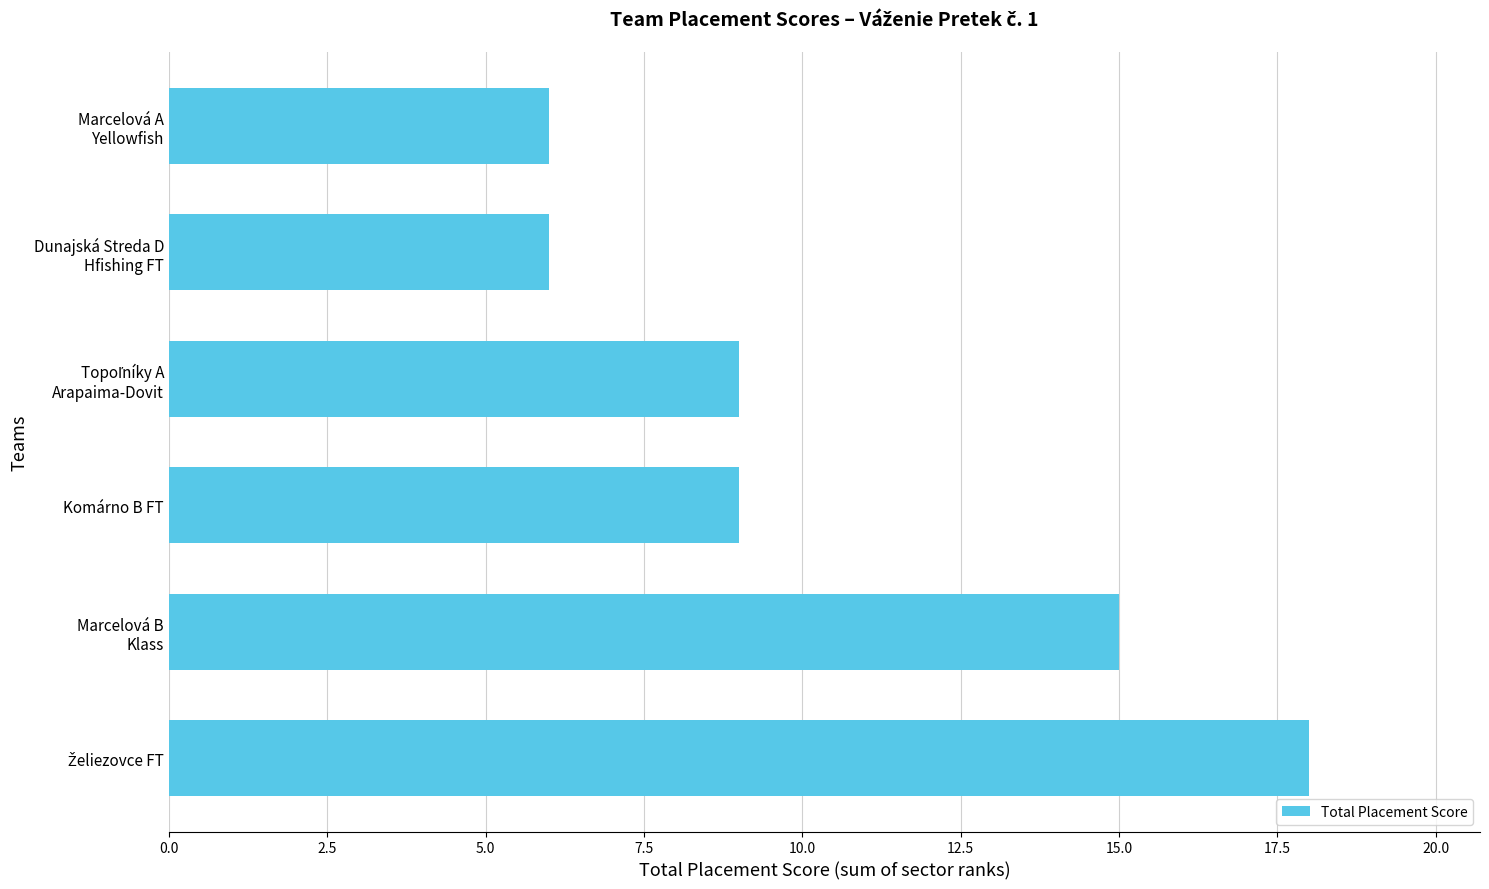

The value at Komárno B FT is 5. True or false?

False